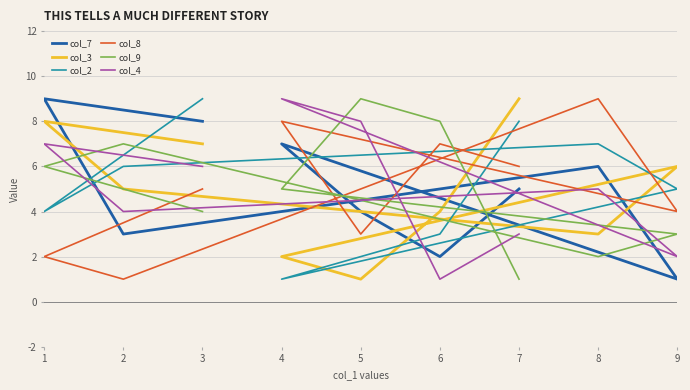

Which series has the widest spread of values?

col_7